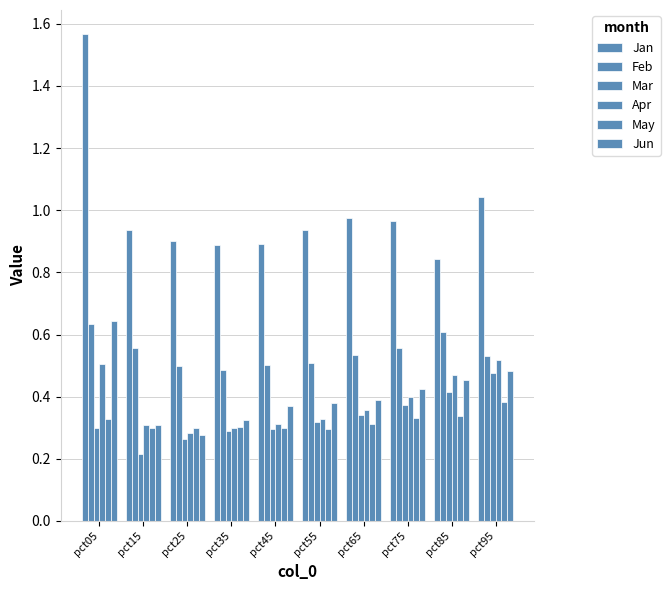

What is the value of the Apr bar at the 8th from the left?

0.4